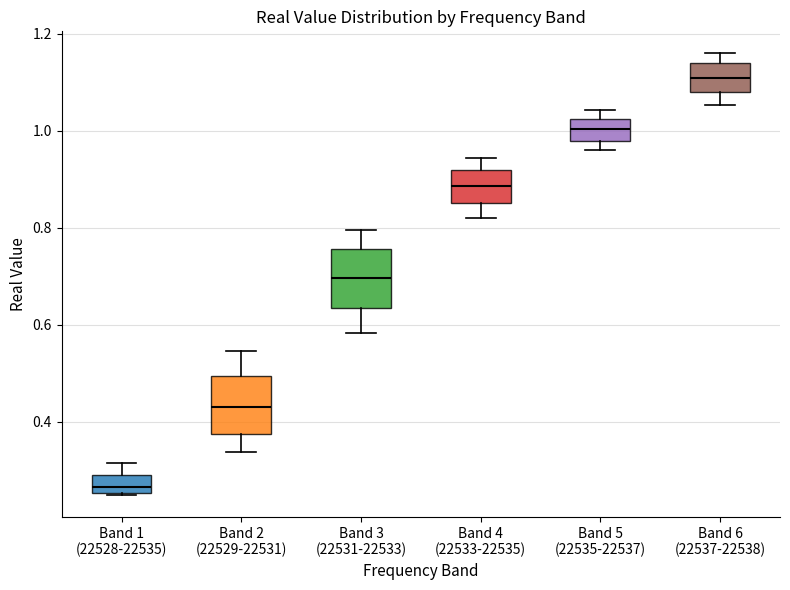

Reading left to right, read every box against the y-axis: the position of its median line, the range the box covers, and the ends of its whiskers. The values are not printed on the chart, so give them approximately, as read against the axis.

Band 1 (22528-22535): median 0.26 (inside the box), box 0.26 to 0.28, whiskers 0.24 to 0.32
Band 2 (22529-22531): median 0.44, box 0.38 to 0.50, whiskers 0.34 to 0.54
Band 3 (22531-22533): median 0.70, box 0.64 to 0.76, whiskers 0.58 to 0.80
Band 4 (22533-22535): median 0.88, box 0.86 to 0.92, whiskers 0.82 to 0.94
Band 5 (22535-22537): median 1.00, box 0.98 to 1.02, whiskers 0.96 to 1.04
Band 6 (22537-22538): median 1.10, box 1.08 to 1.14, whiskers 1.06 to 1.16